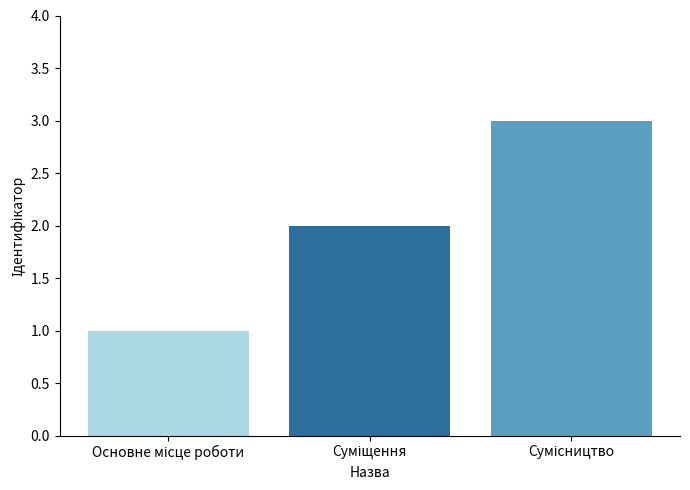

What is the maximum value shown in the chart?

3